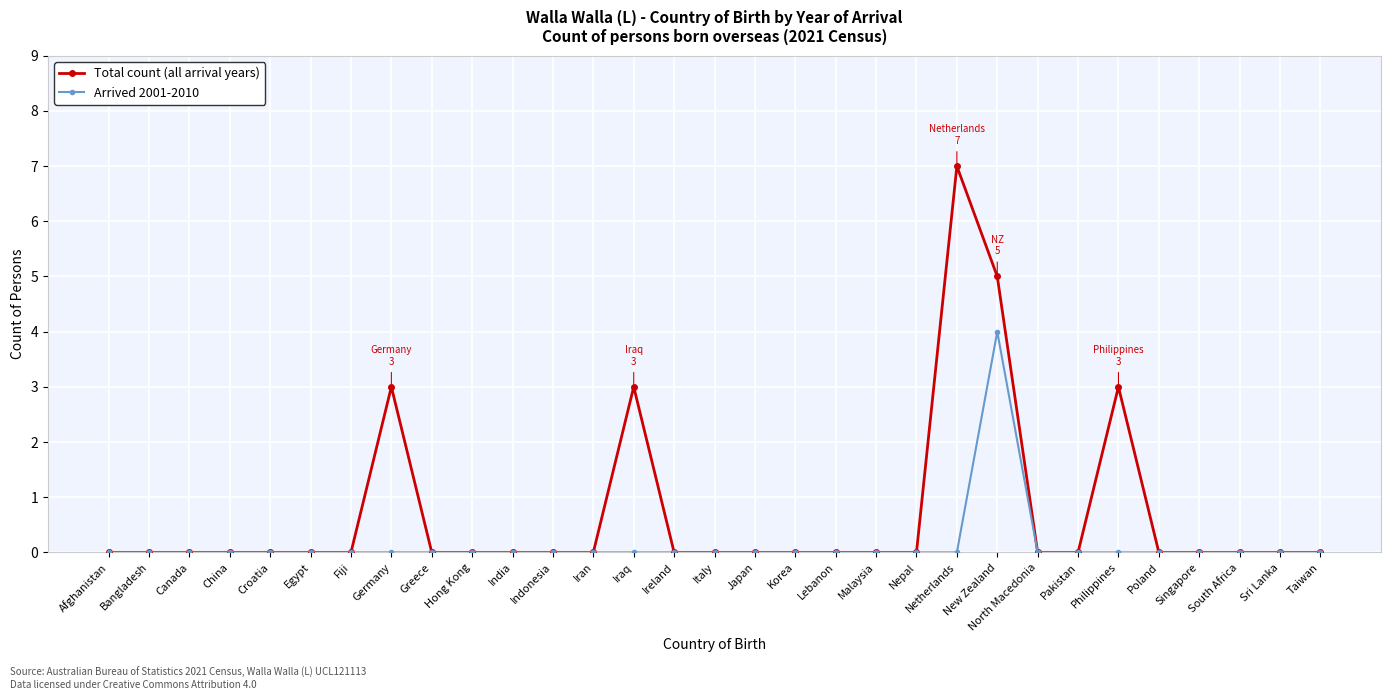

True or false: Arrived 2001-2010 has a value of 0 at Lebanon.

True